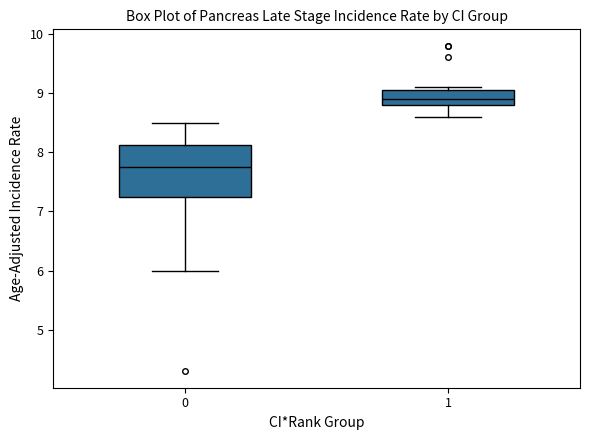

Reading left to right, transcribe this box plot: for each box, give where its median line is, the range the box spans, and where its two whiskers end, as read against the y-axis. The values are not printed on the chart, so give them approximately, as read against the axis.

0: median 7.8, box 7.3 to 8.1, whiskers 6.0 to 8.5
1: median 8.9, box 8.8 to 9.1, whiskers 8.6 to 9.1 (just above the box's upper edge)